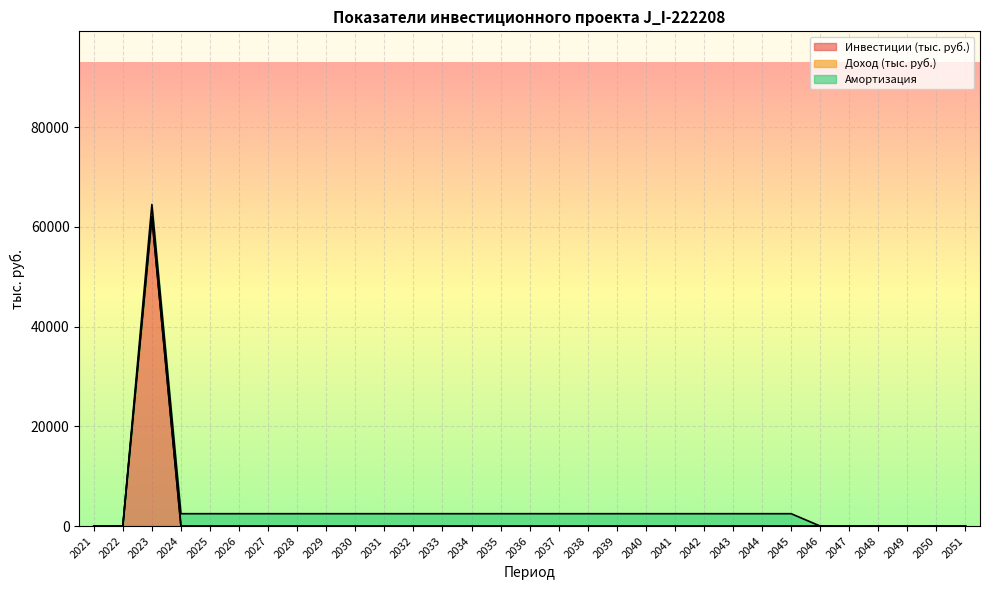

What is the average value of the Инвестиции (тыс. руб.) series?

1999.9